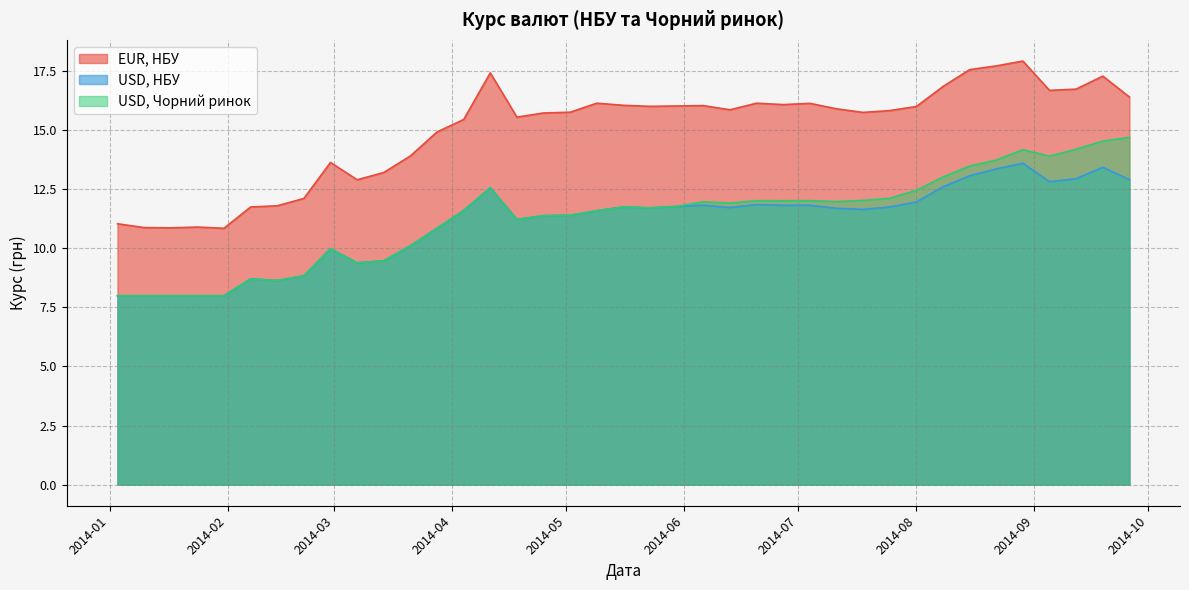

How many categories are shown in the chart?

39